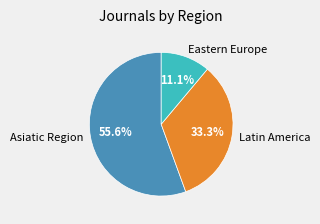

Between Eastern Europe and Latin America, which is larger?

Latin America